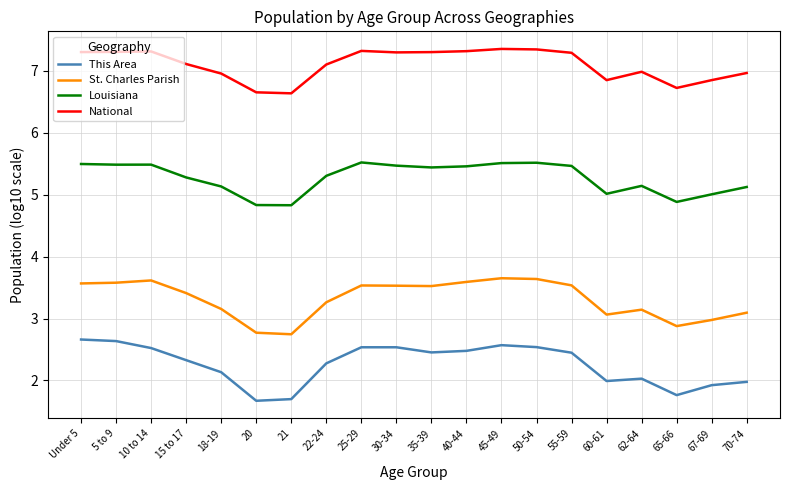

Is the value of Louisiana at 65-66 greater than the value of This Area at 25-29?

Yes